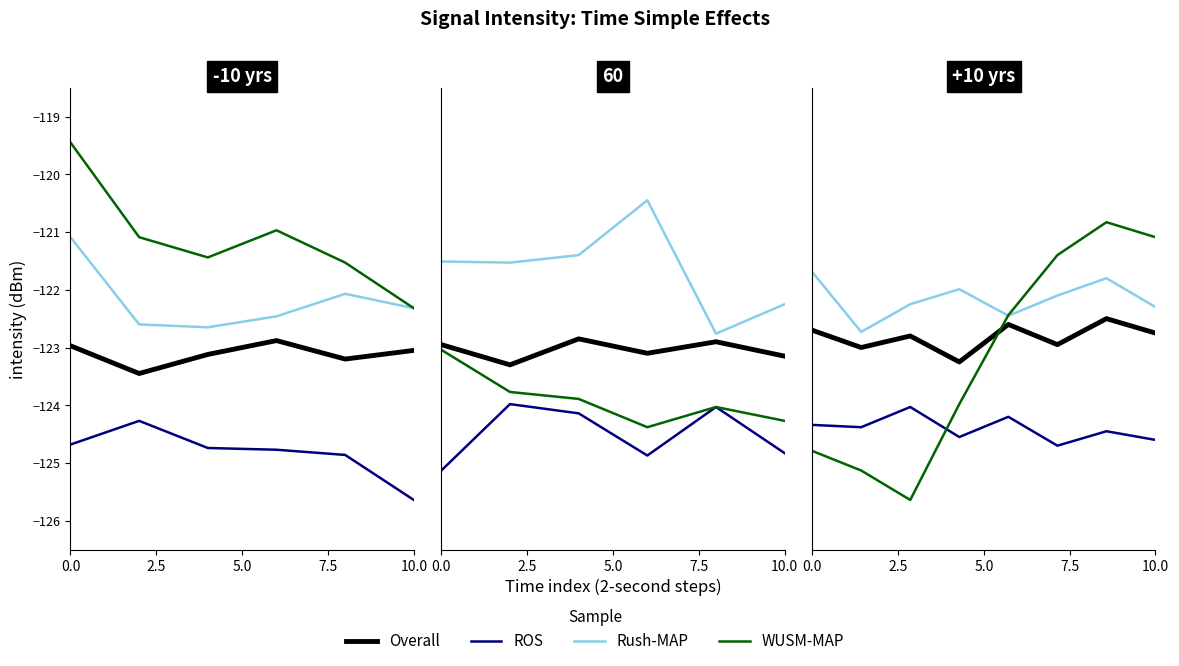

What are all the series names shown in the legend?

Overall, ROS, Rush-MAP, WUSM-MAP